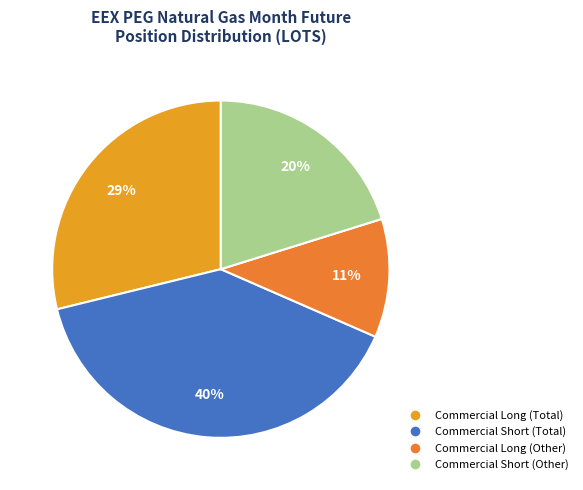

How many segments does this pie chart have?

4